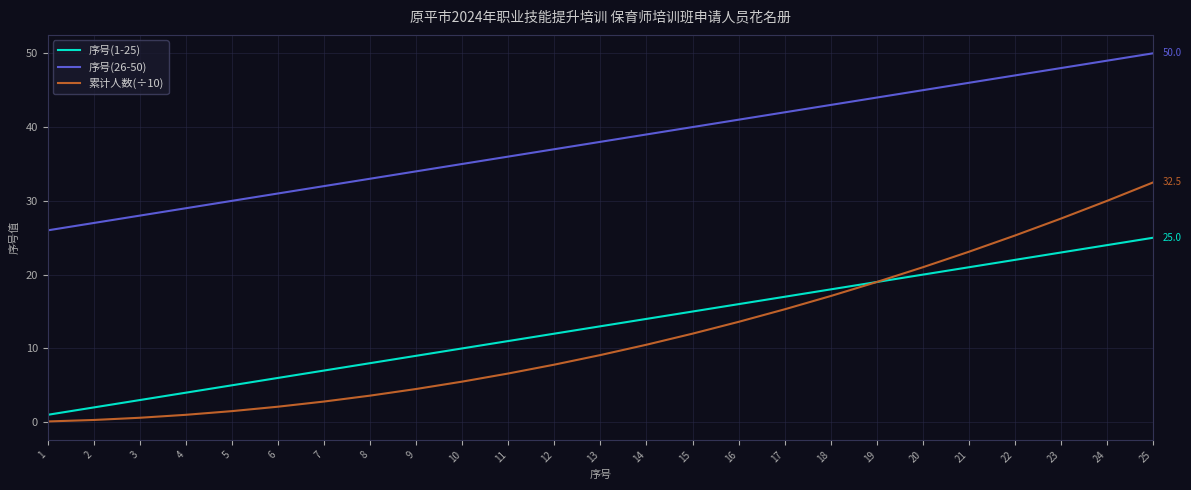

Which series has the widest spread of values?

累计人数(÷10)